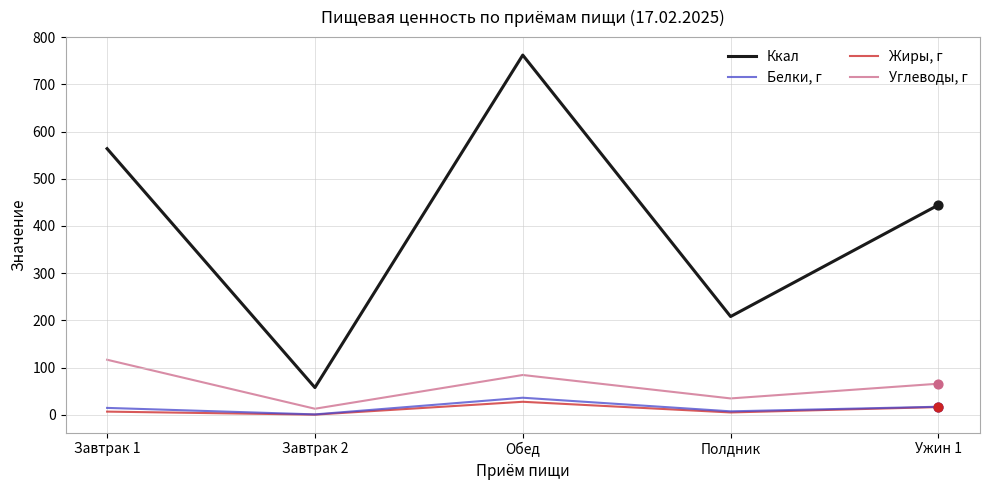

What is the total value across all series at Ужин 1?

543.3